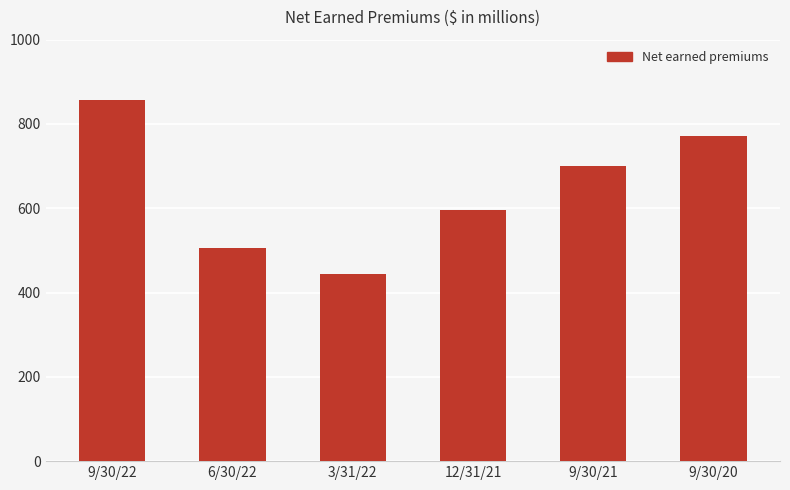

Approximately how many times larger is the value at 9/30/20 compared to 6/30/22?

1.5